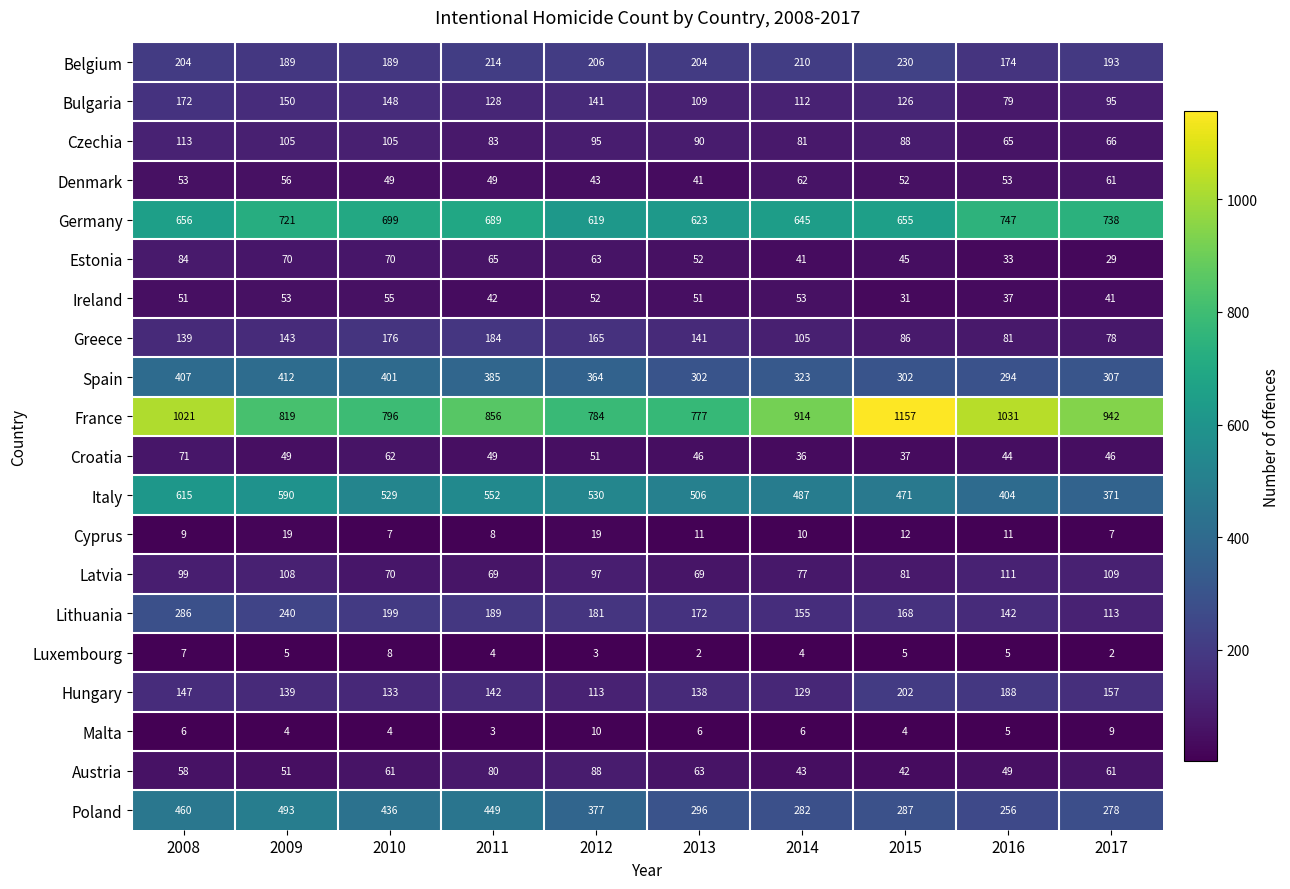

Rank the series by their maximum value, from lowest to highest.

Luxembourg, Malta, Cyprus, Ireland, Denmark, Croatia, Estonia, Austria, Latvia, Czechia, Bulgaria, Greece, Hungary, Belgium, Lithuania, Spain, Poland, Italy, Germany, France